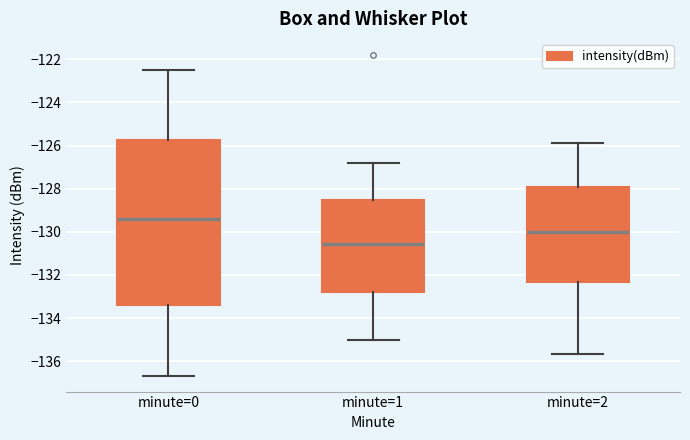

Reading left to right, transcribe this box plot: for each box, give where its median line is, the range the box spans, and where its two whiskers end, as read against the y-axis. The values are not printed on the chart, so give them approximately, as read against the axis.

minute=0: median -129.4, box -133.4 to -125.8, whiskers -136.6 to -122.4
minute=1: median -130.6, box -132.8 to -128.6, whiskers -135.0 to -126.8
minute=2: median -130.0, box -132.4 to -128.0, whiskers -135.6 to -126.0